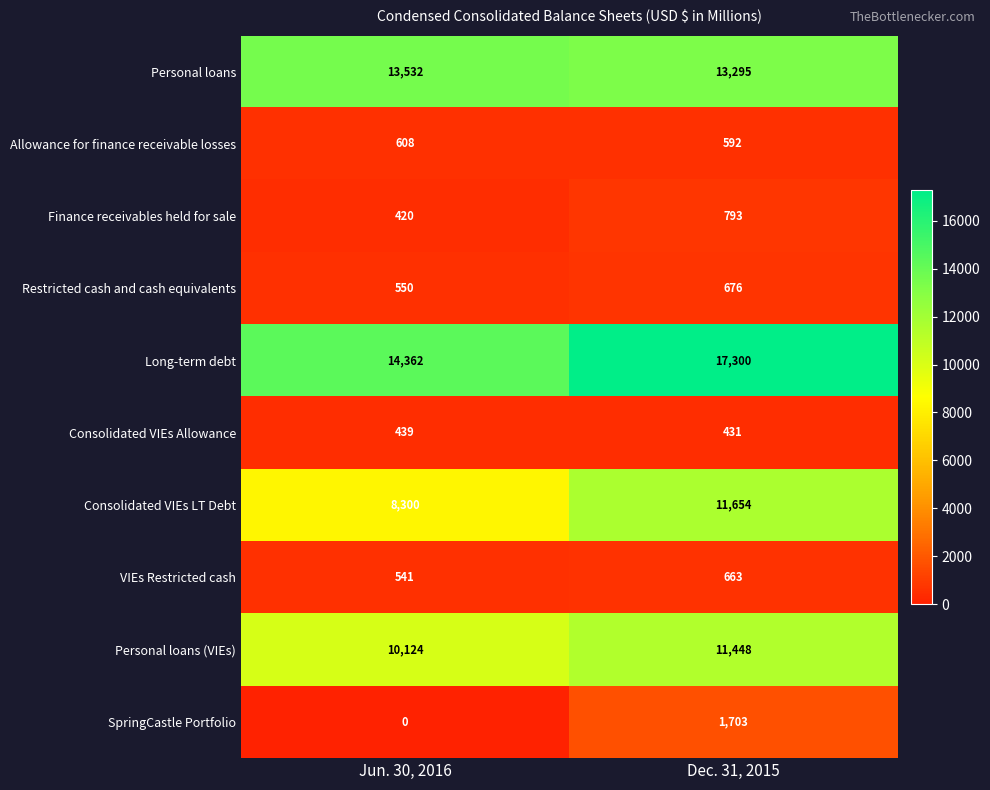

What is the difference between the highest and lowest values at Dec. 31, 2015?

16869